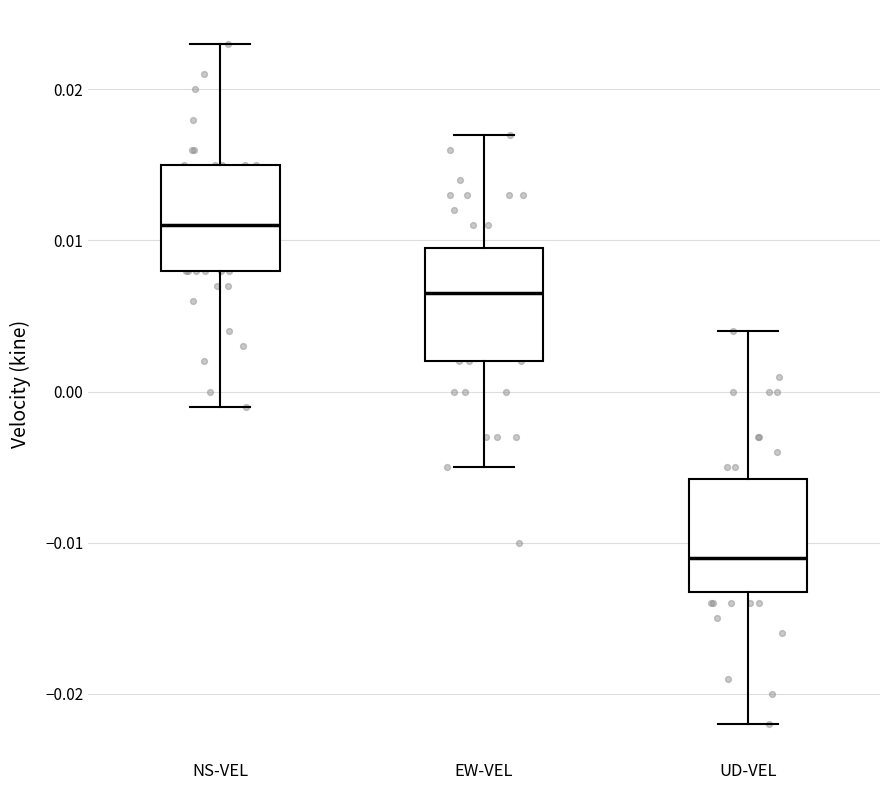

Where does the median line of the box for NS-VEL sit on the y-axis? The values are not printed on the chart, so give them approximately, as read against the axis.

0.011